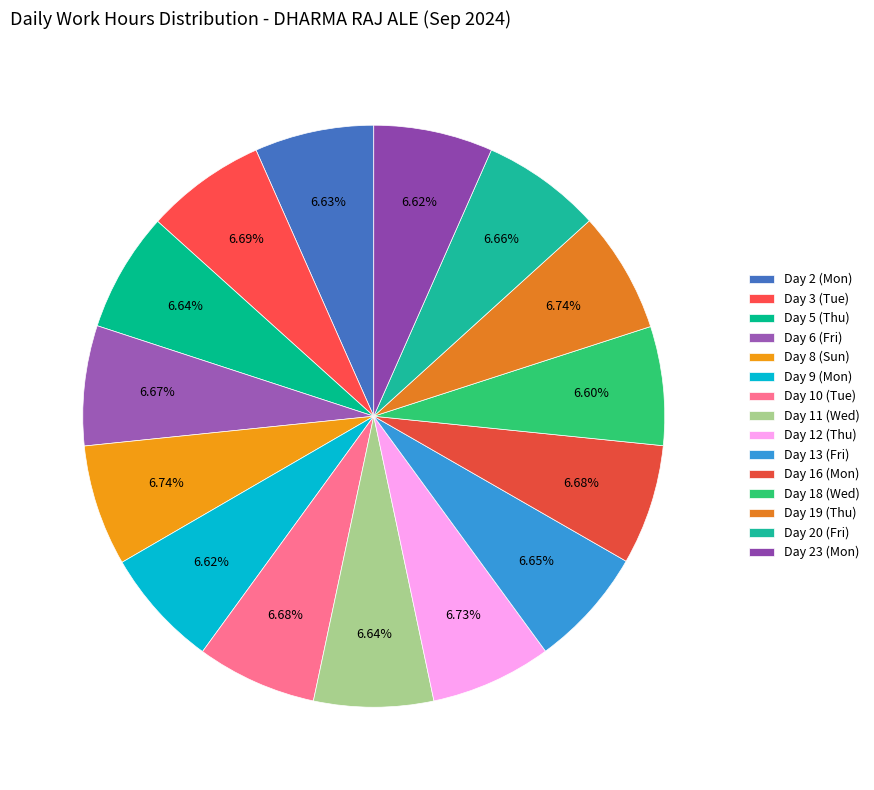

To the nearest percent, what is the combined percentage of Day 6 (Fri) and Day 5 (Thu)?

13%